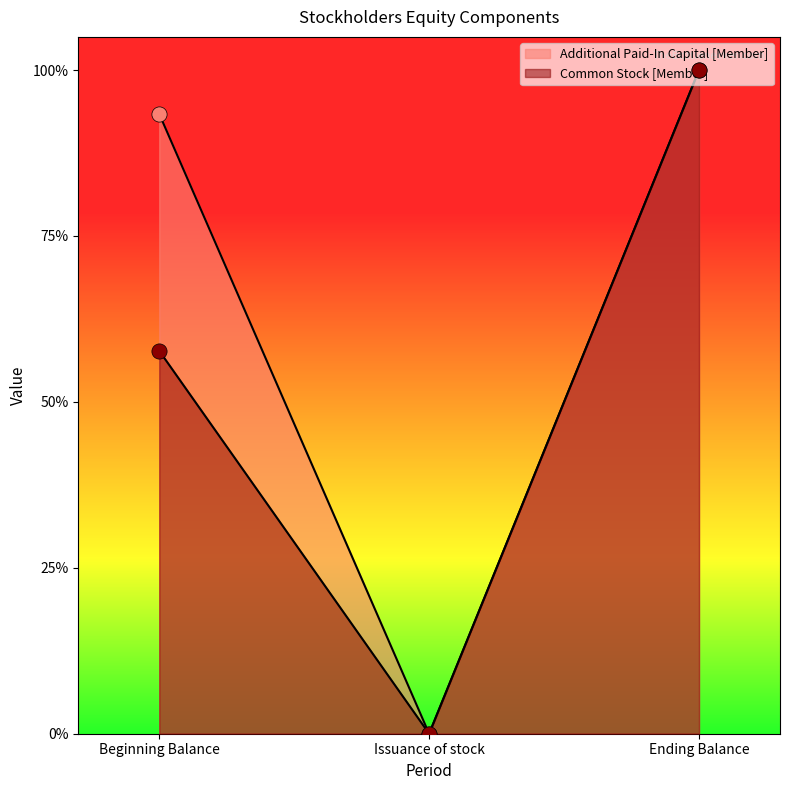

Which series contains the lowest Y value?

Common Stock [Member]